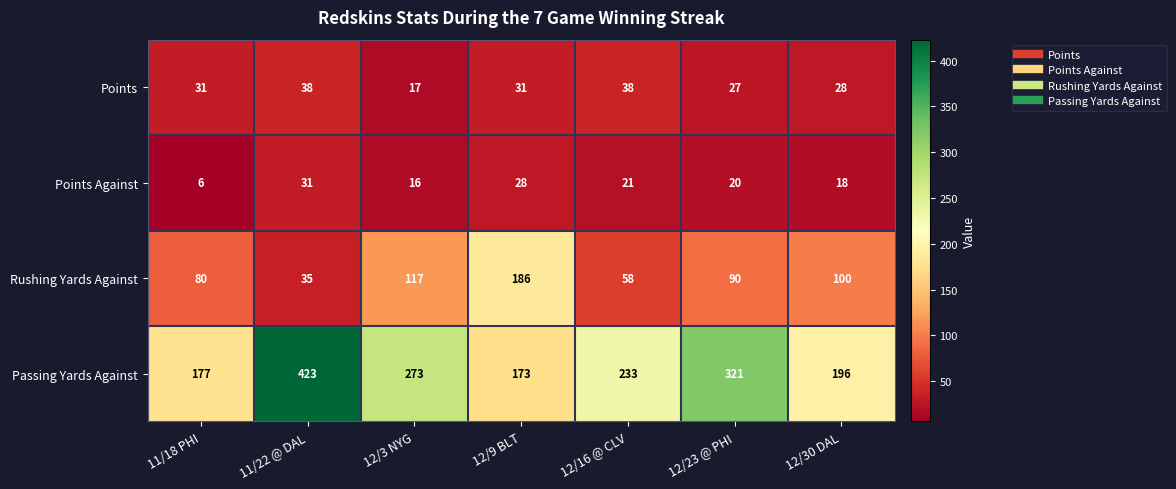

Which series changed the most between 12/3 NYG and 12/23 @ PHI?

Passing Yards Against